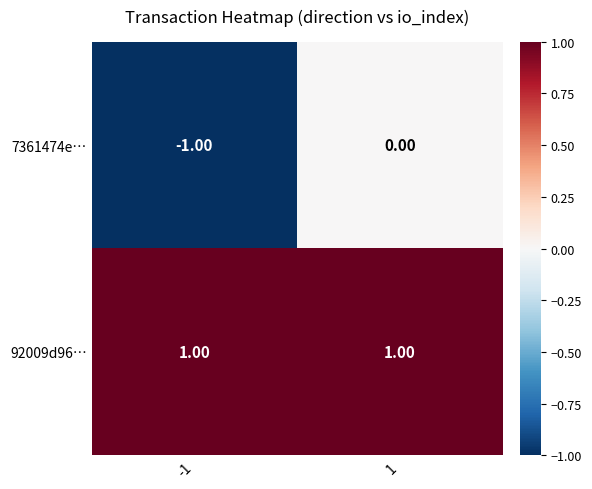

Which series has the largest range (max minus min)?

7361474e…